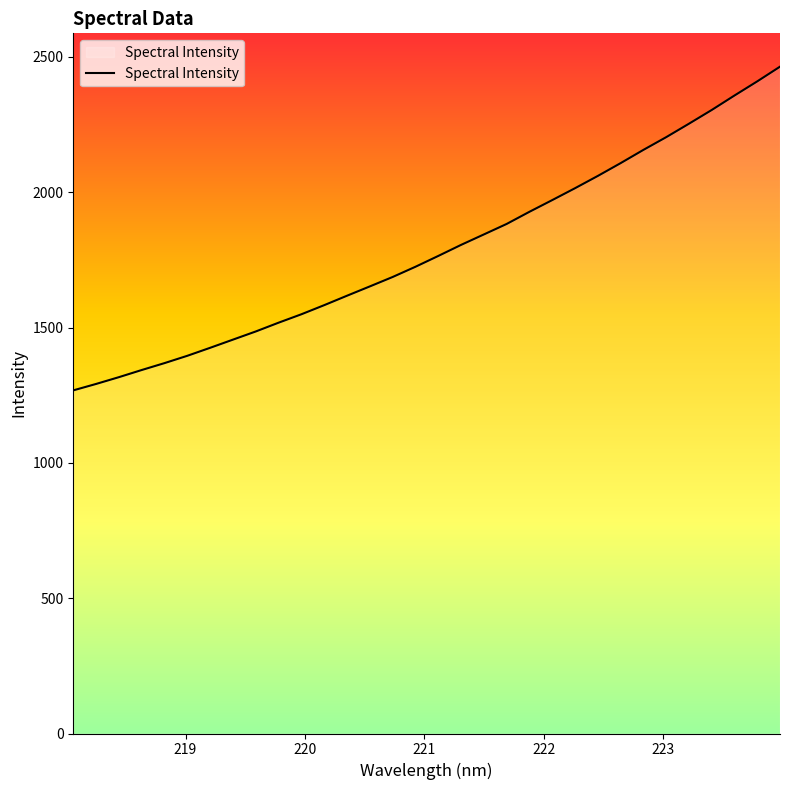

What is the smallest value displayed?

1267.9